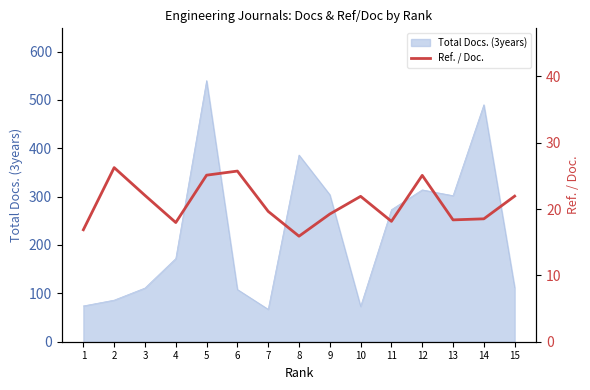

How many lines are shown in the chart?

1